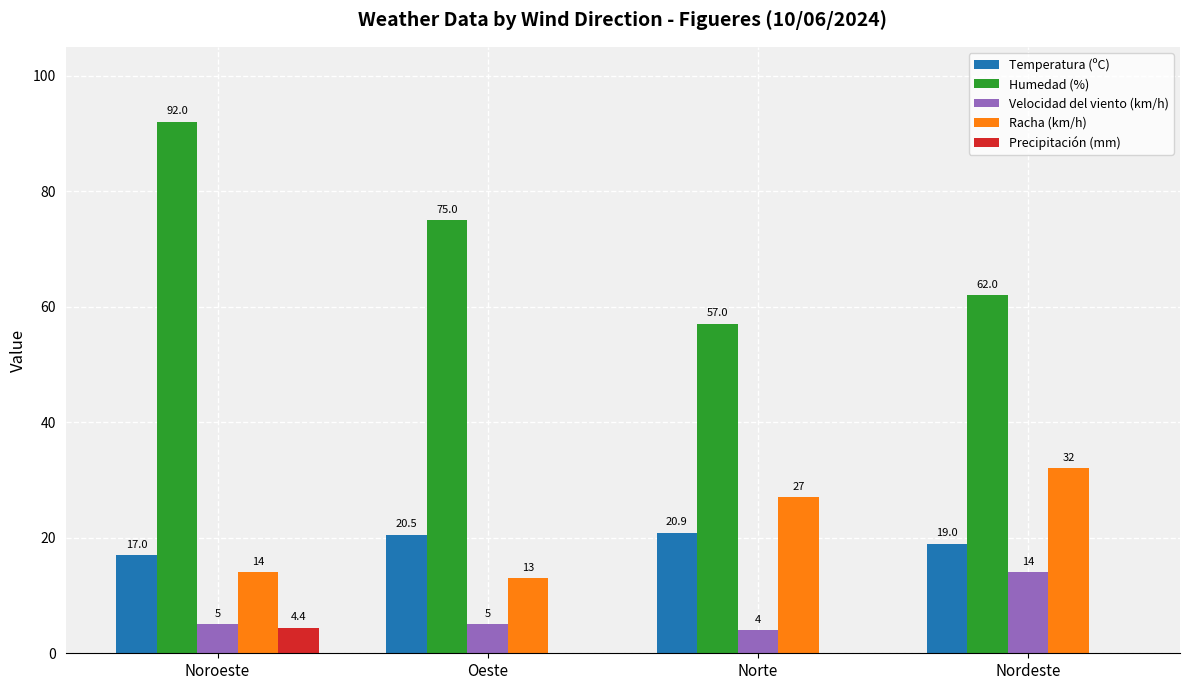

Reading left to right, list all the values displayed in this chart.

Temperatura (ºC): Noroeste=17.0	Oeste=20.5	Norte=20.9	Nordeste=19.0
Humedad (%): Noroeste=92.0	Oeste=75.0	Norte=57.0	Nordeste=62.0
Velocidad del viento (km/h): Noroeste=5.0	Oeste=5.0	Norte=4.0	Nordeste=14.0
Racha (km/h): Noroeste=14.0	Oeste=13.0	Norte=27.0	Nordeste=32.0
Precipitación (mm): Noroeste=4.4	Oeste=0.0	Norte=0.0	Nordeste=0.0